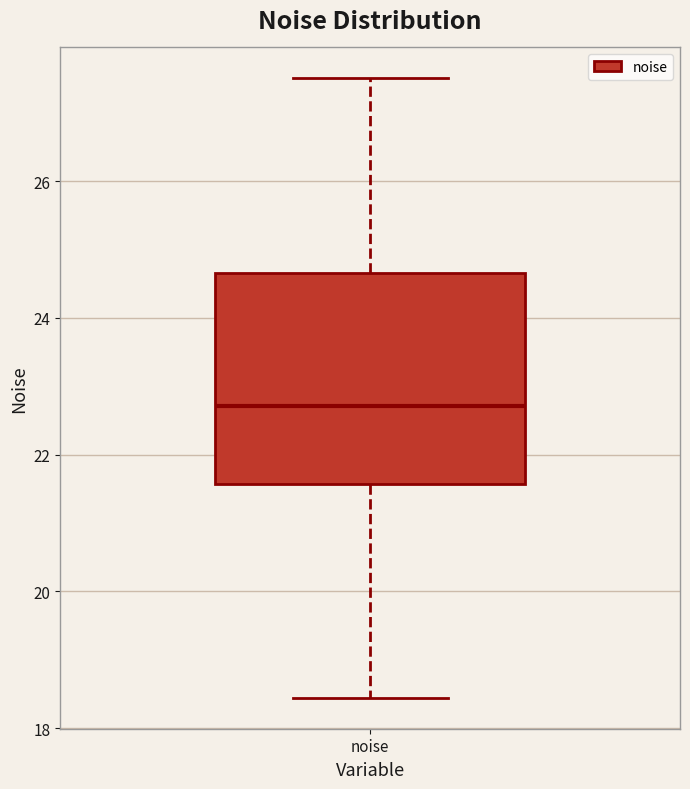

Where is the lower edge of the box for noise on the y-axis? The values are not printed on the chart, so give them approximately, as read against the axis.

21.6